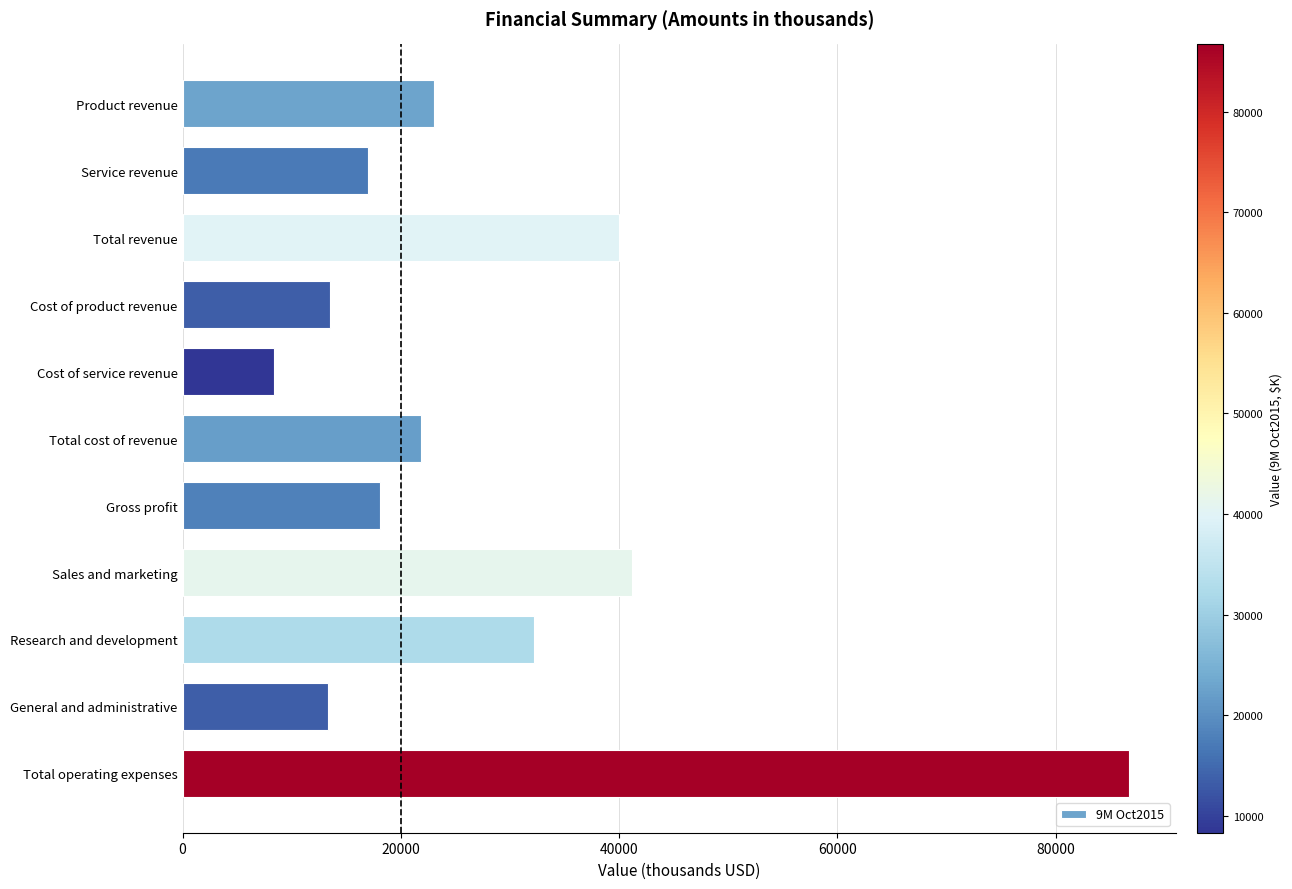

The chart shows a value of 18121 at Gross profit. True or false?

True